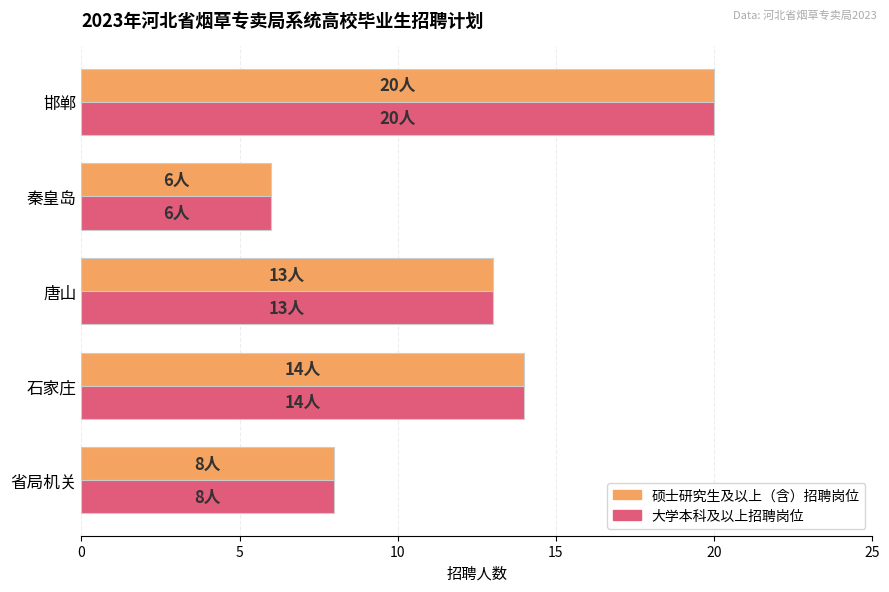

At which category is the sum across all series the highest?

邯郸